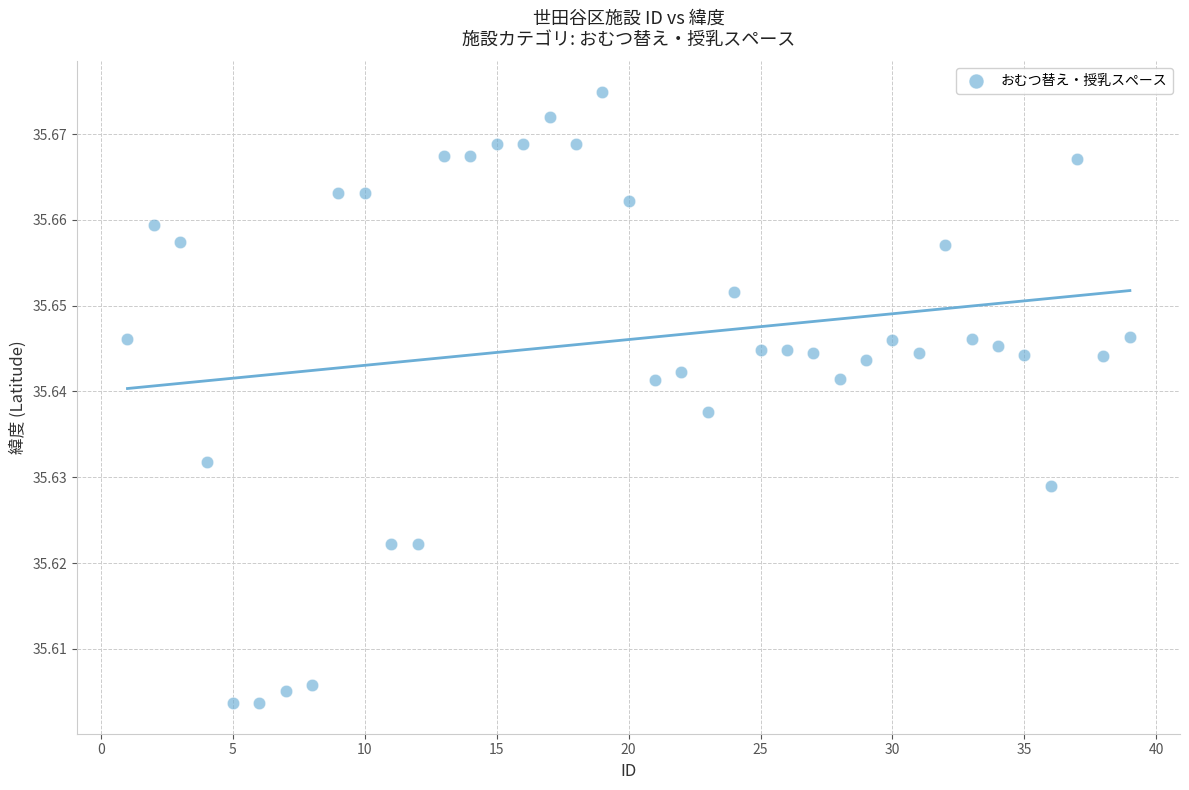

What is the range of X values (max minus min)?

38.0